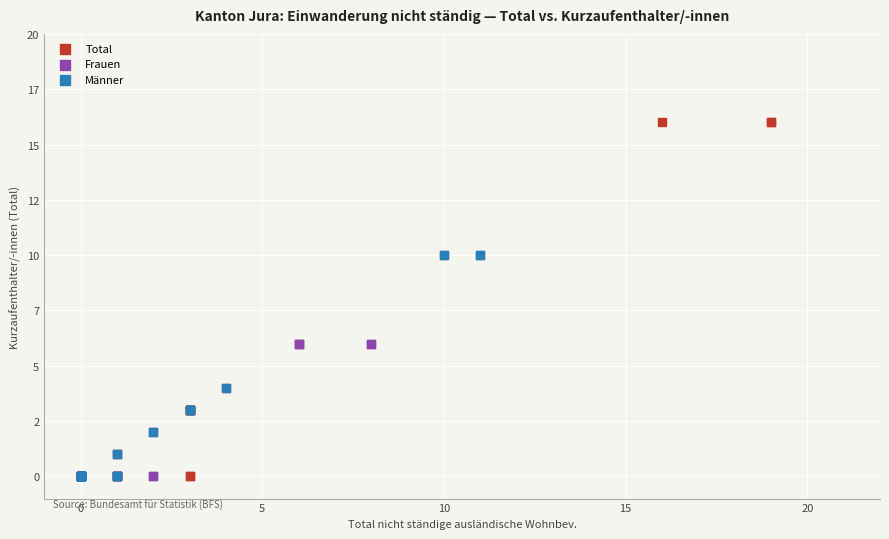

Which series reaches the maximum Y coordinate?

Total